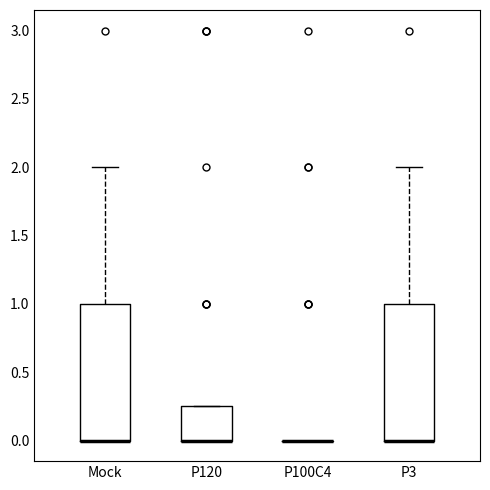

Where does the upper whisker of the box for Mock end on the y-axis? The values are not printed on the chart, so give them approximately, as read against the axis.

2.00